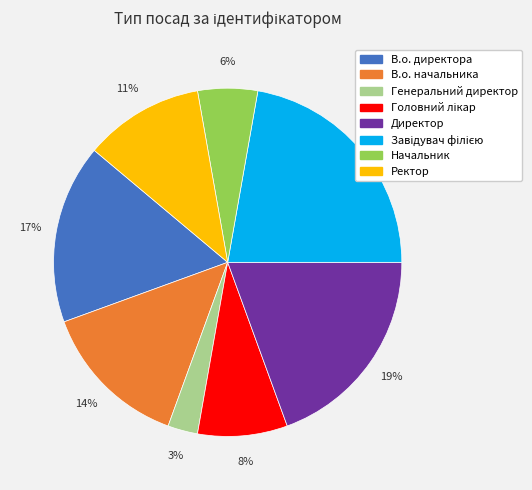

To the nearest percent, what is the average slice percentage?

12%